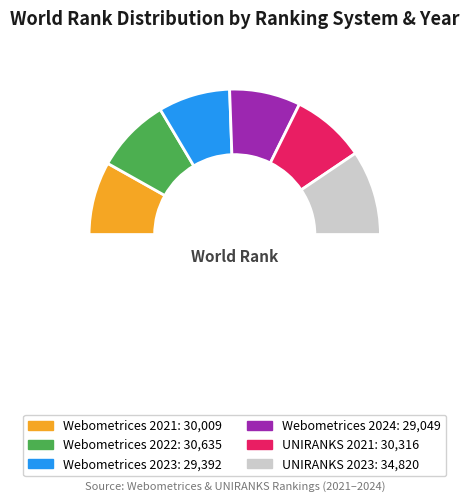

How many slices are in this pie chart?

7